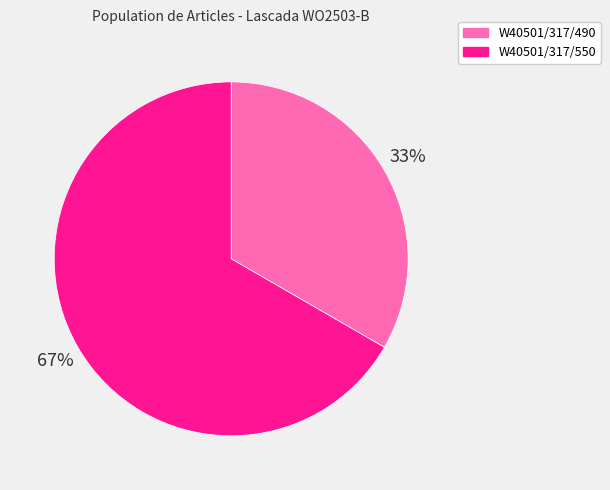

What is the ratio of the value at W40501/317/550 to the value at W40501/317/490?

2.0